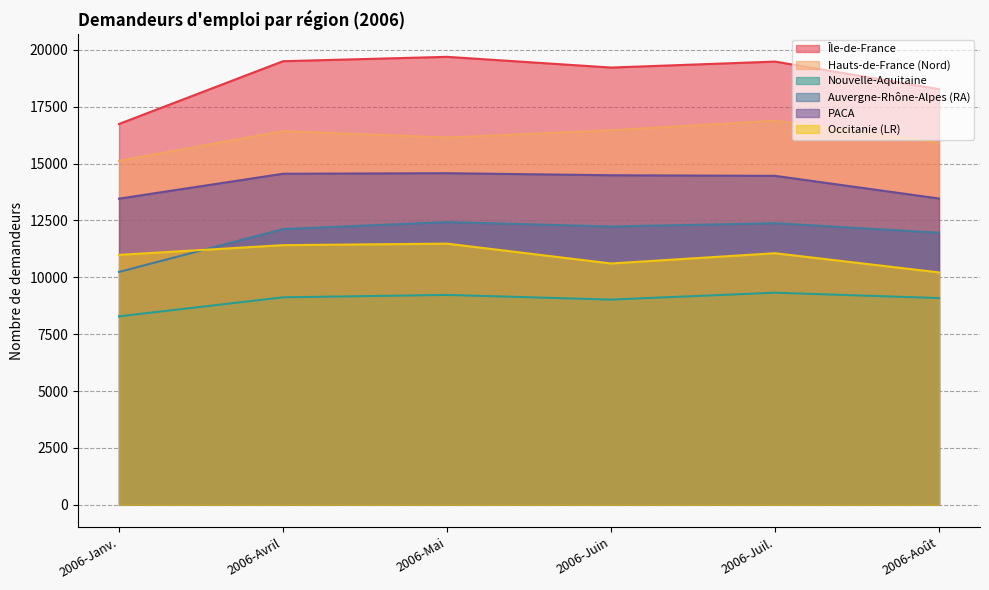

Between 2006-Avril and 2006-Août, which series saw the biggest shift?

Île-de-France